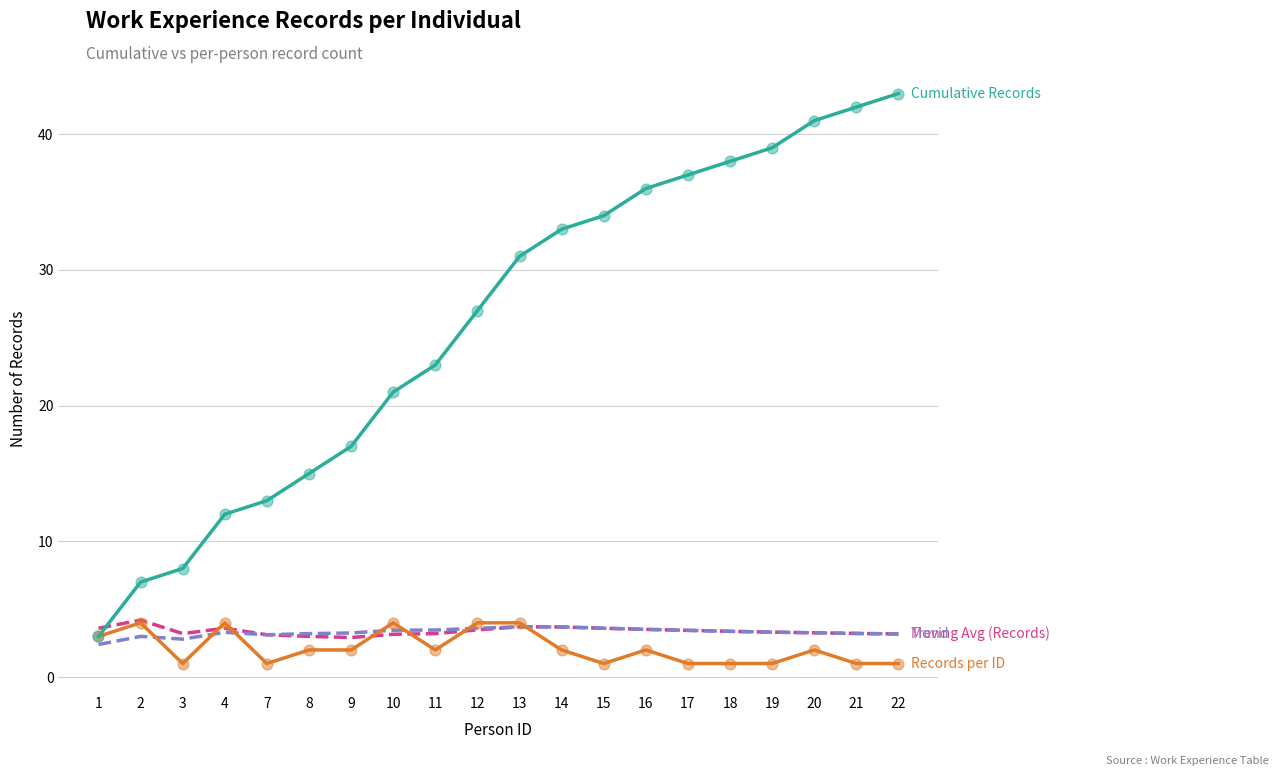

What is the total value across all series at 3?

15.0